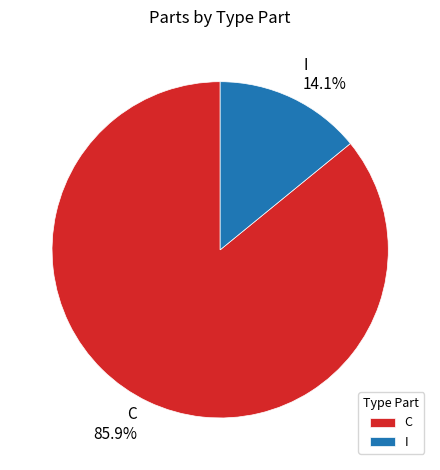

Count the number of slices in the pie.

2